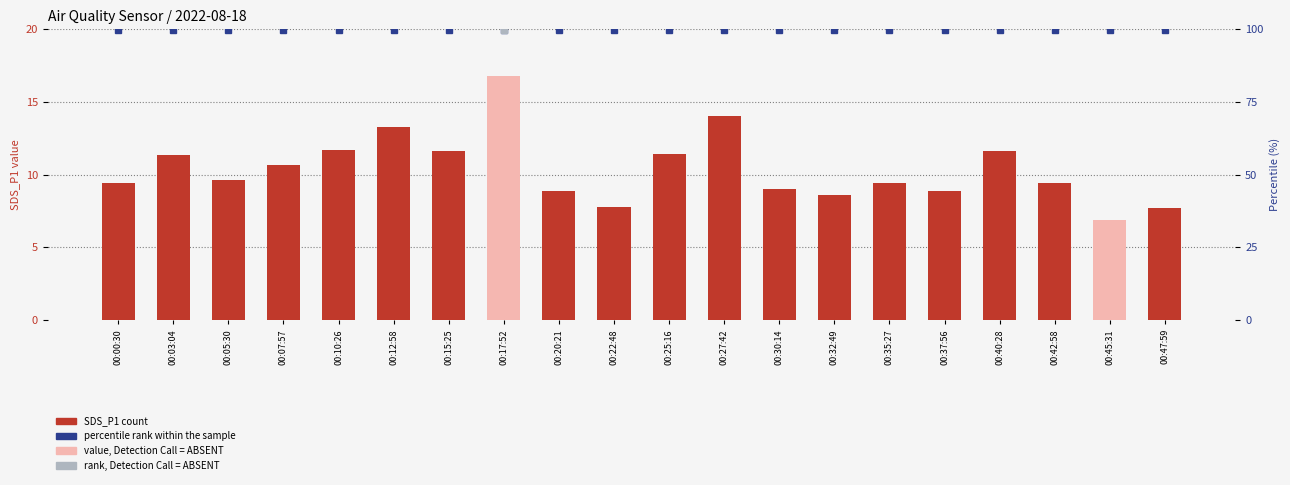

Are the bars grouped side by side (vs. stacked)?

Yes